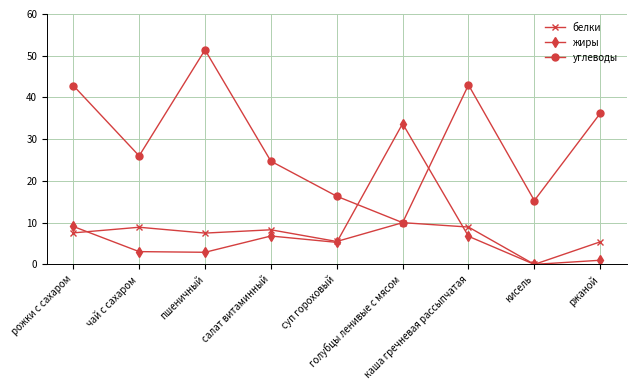

Which series has the largest range (max minus min)?

углеводы